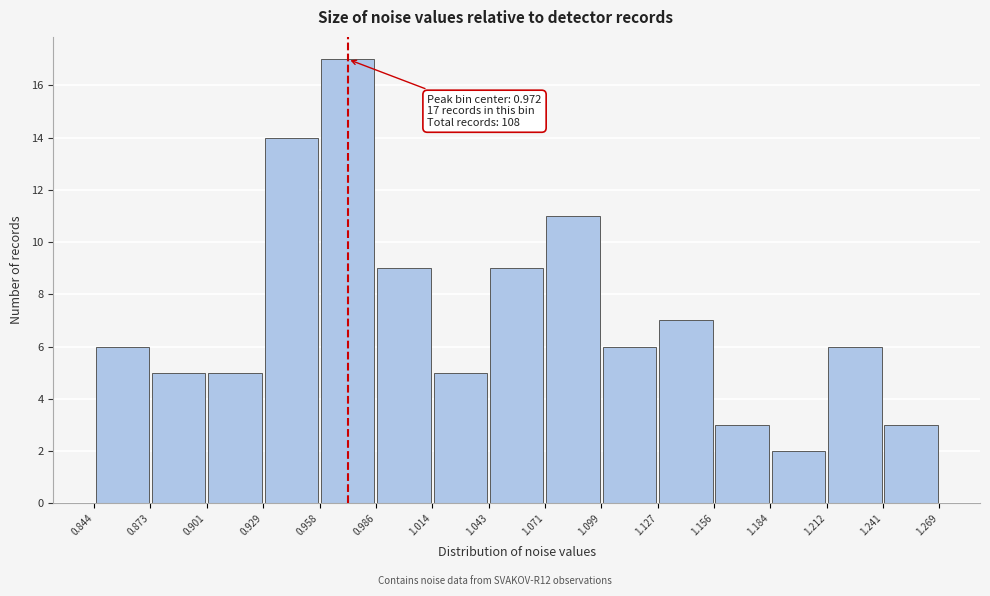

Over which range of the x-axis is the bar tallest?

0.958 to 0.986